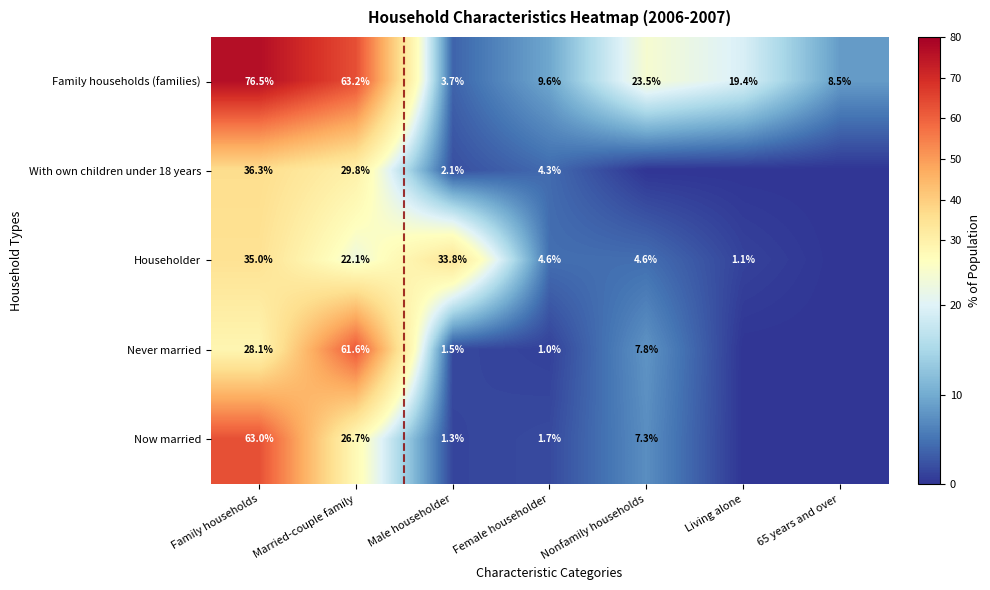

What is the difference between the With own children under 18 years values at Female householder and Family households?

32.0